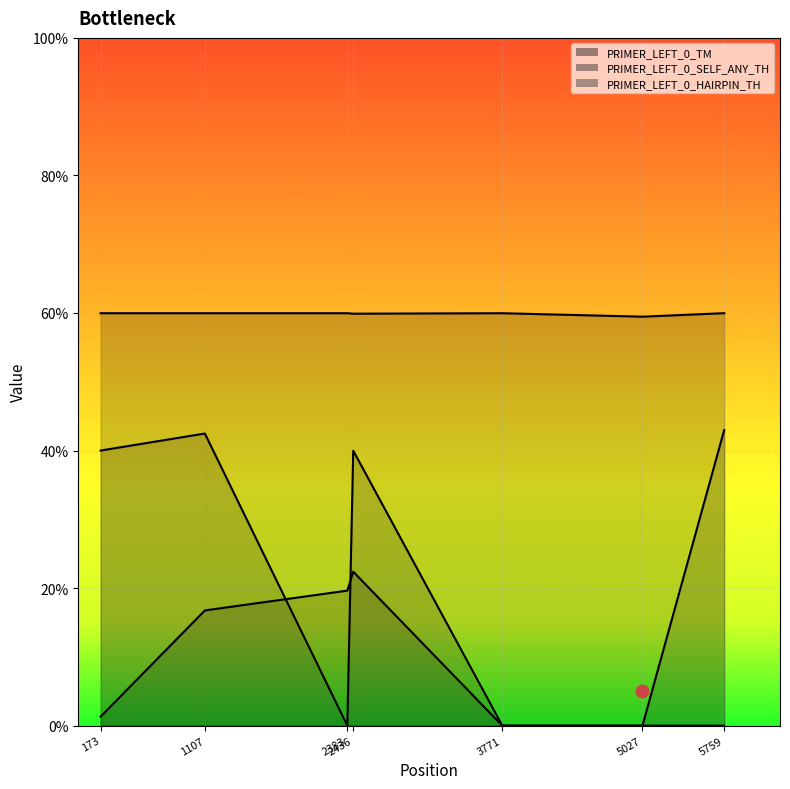

What are all the series names shown in the legend?

PRIMER_LEFT_0_TM, PRIMER_LEFT_0_SELF_ANY_TH, PRIMER_LEFT_0_HAIRPIN_TH